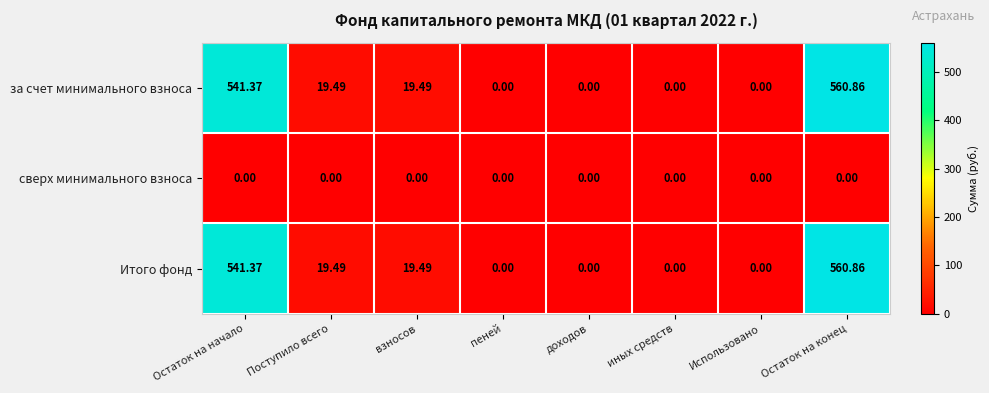

At which label does Итого фонд first exceed 19?

Остаток на начало